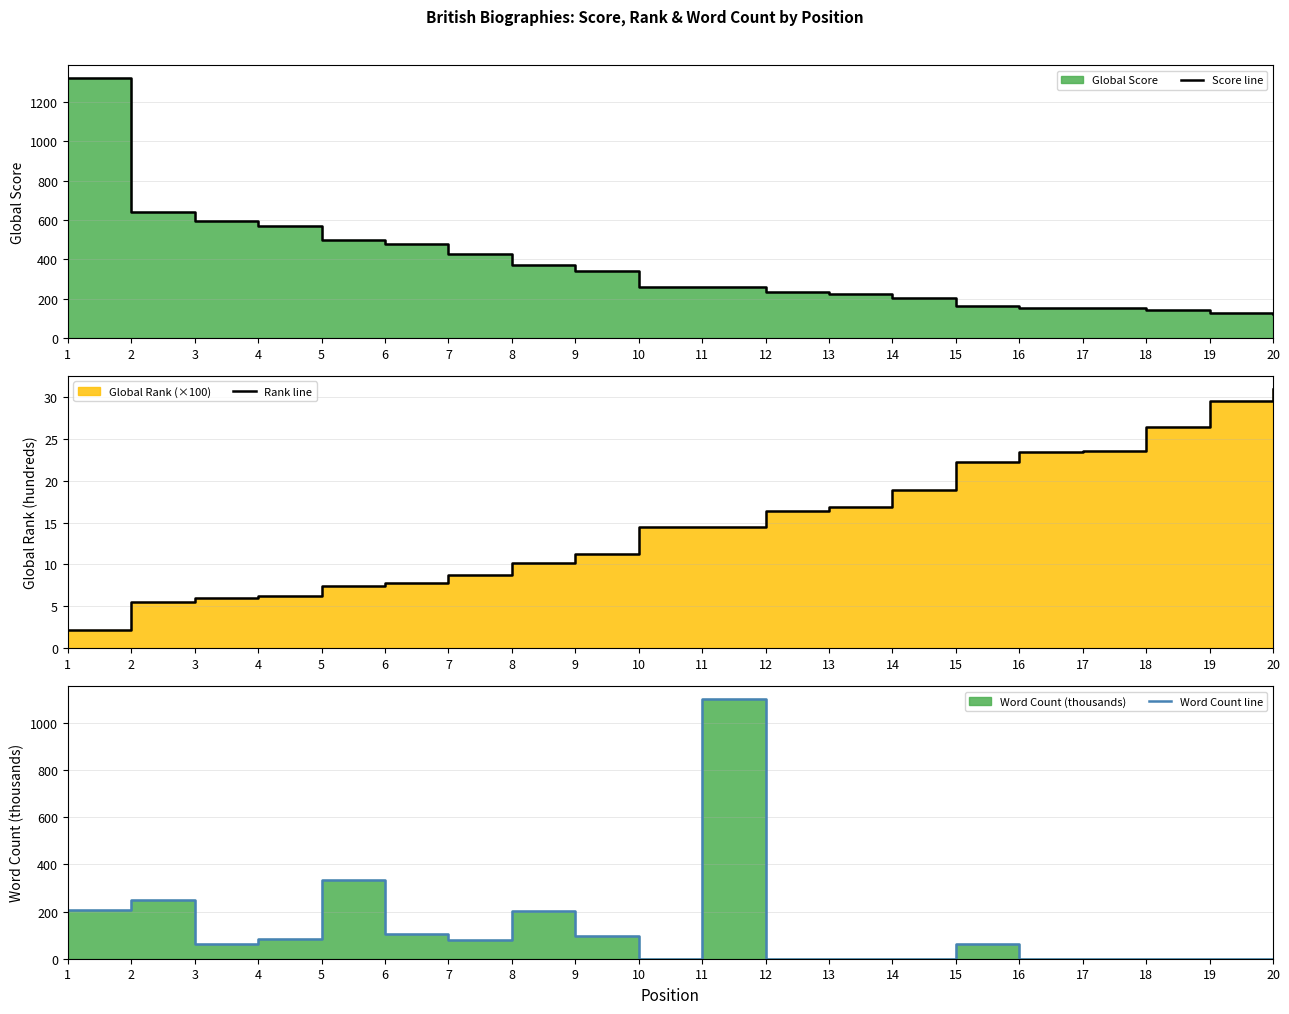

The Score line series shows 1036.2 at 3. True or false?

False